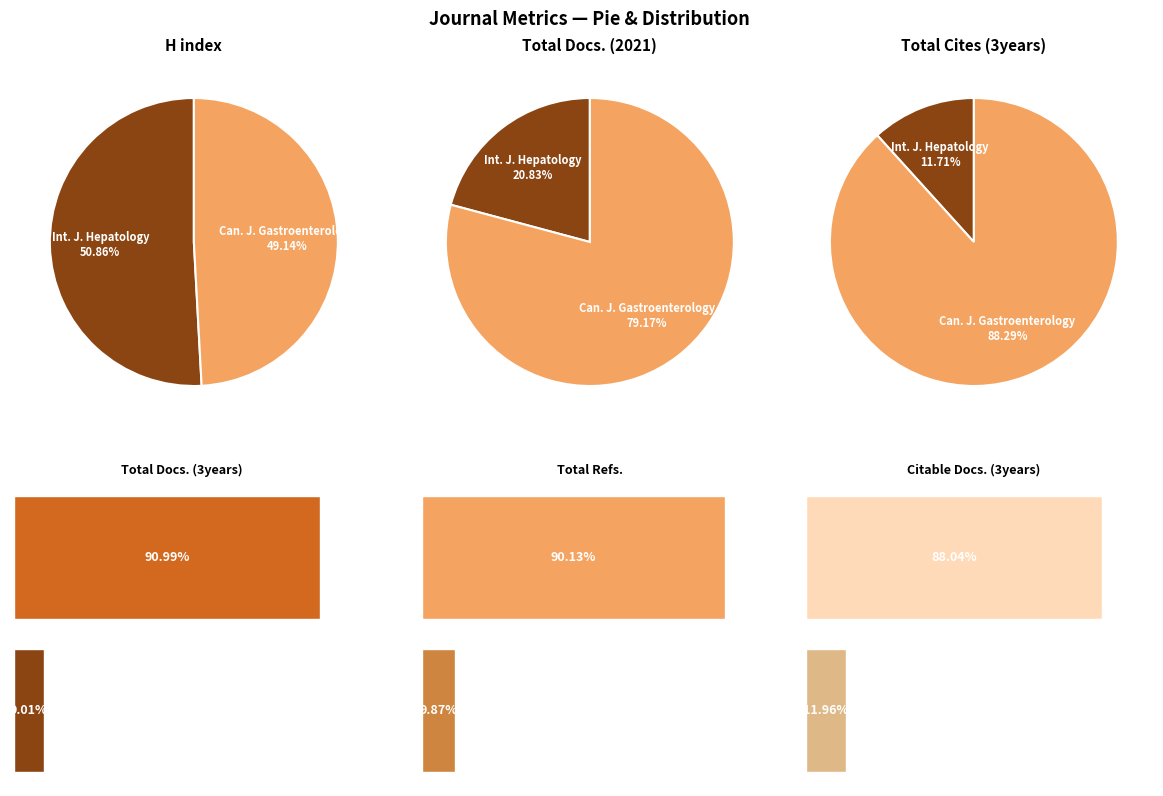

To the nearest percent, what is the average slice percentage?

50%